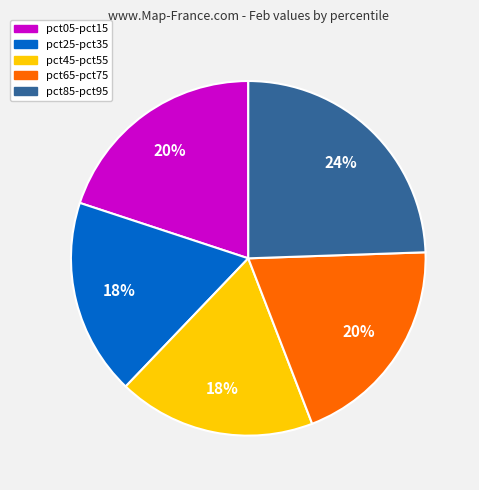

To the nearest percent, what is the average slice percentage?

20%